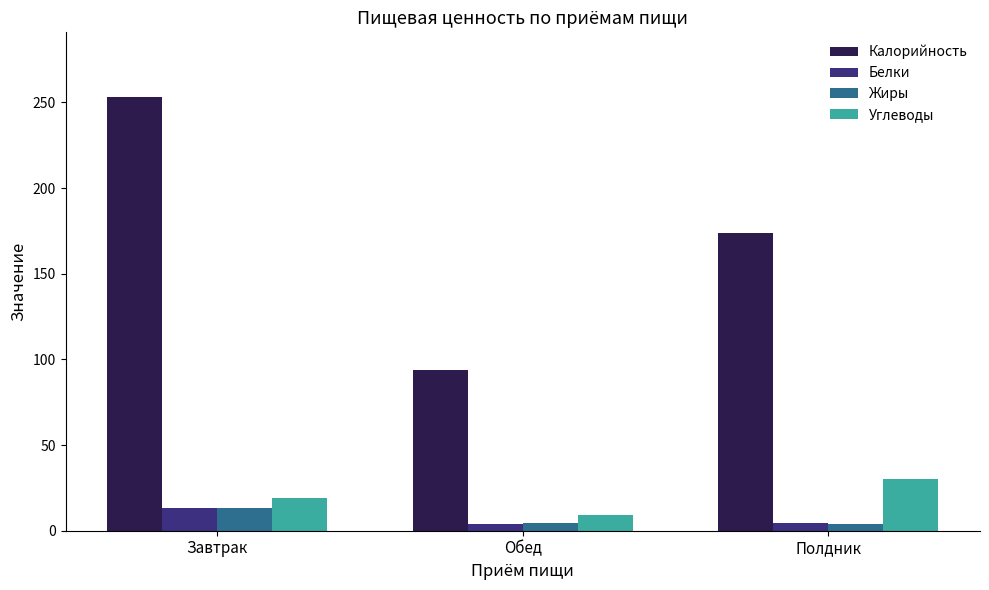

What is the average value of the Жиры series?

7.3